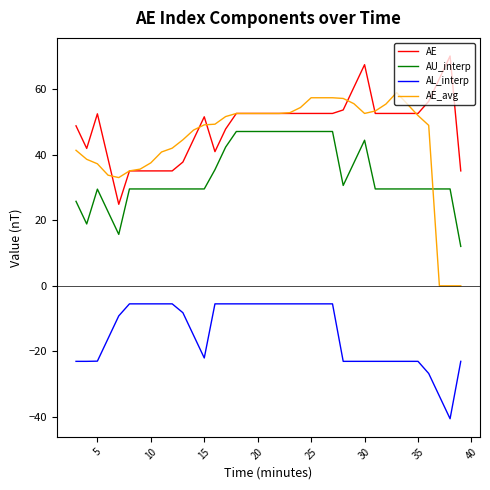

How many lines are shown in the chart?

4